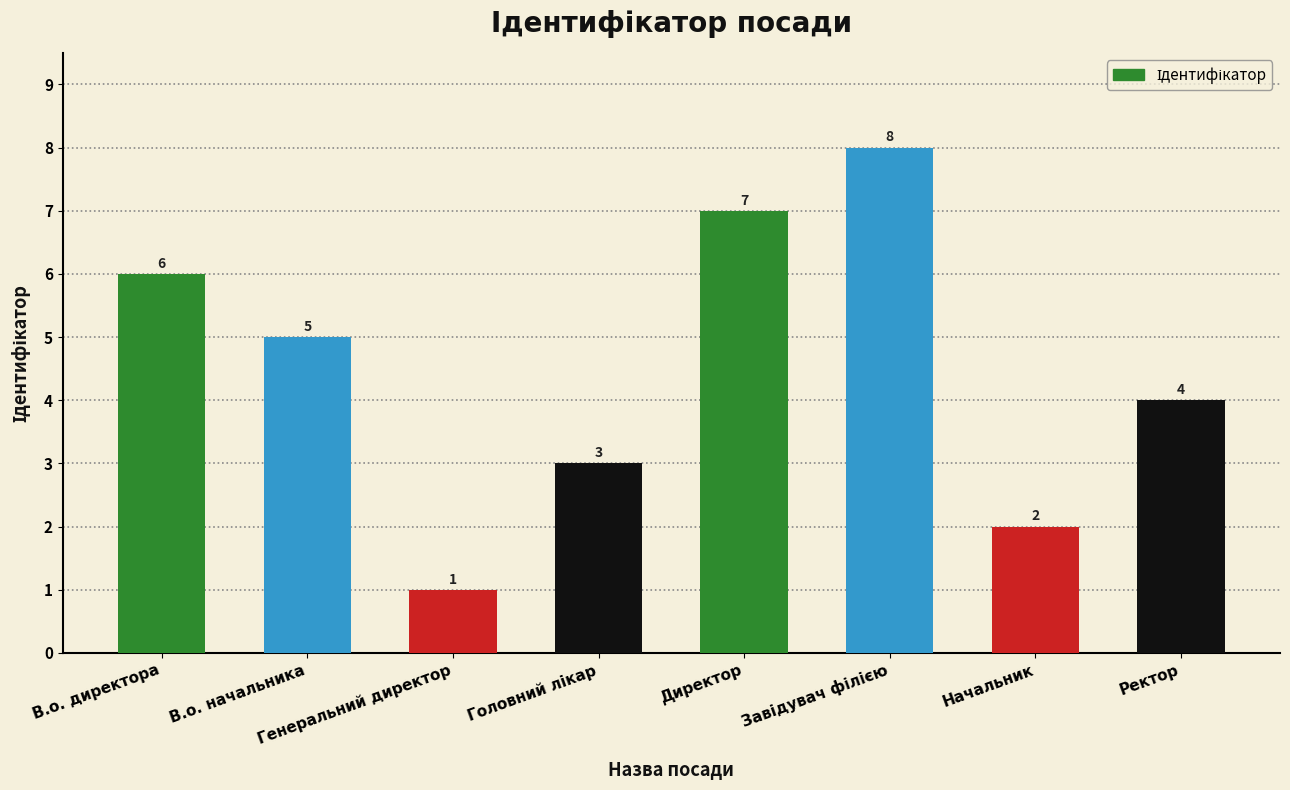

What is the label of the 8th bar from the left?

Ректор